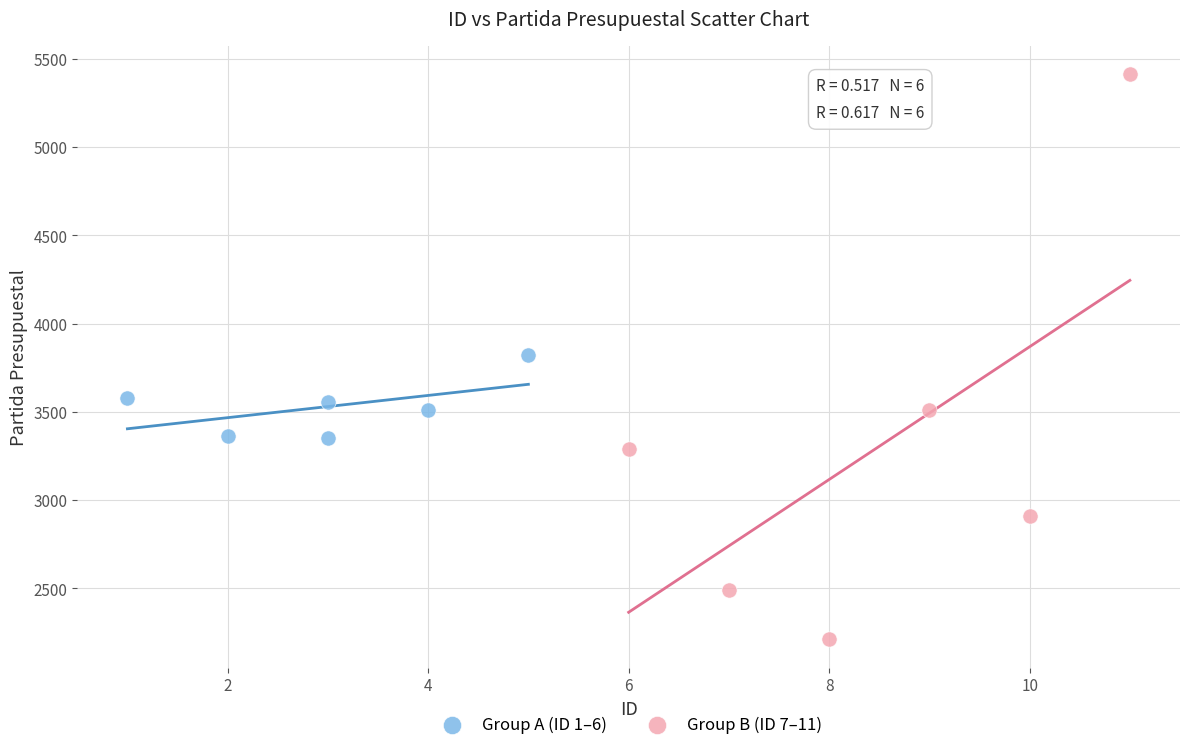

Which series reaches the minimum Y coordinate?

Group B (ID 7–11)